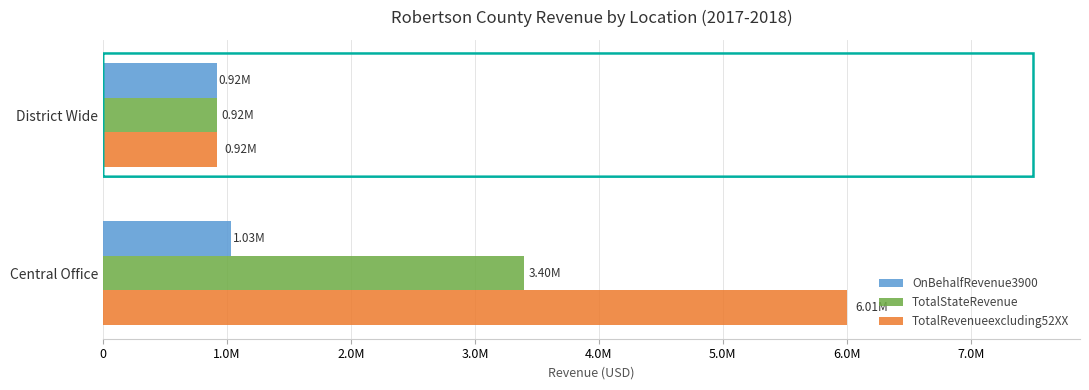

What are all the series names shown in the legend?

OnBehalfRevenue3900, TotalStateRevenue, TotalRevenueexcluding52XX